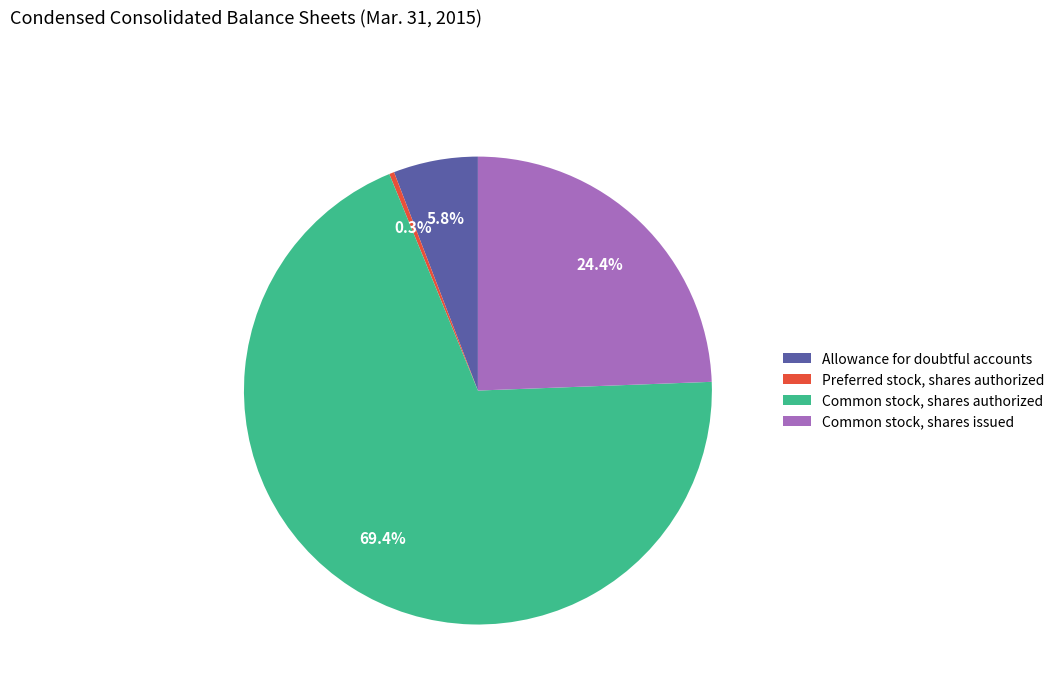

Is there a majority slice in this chart?

Yes